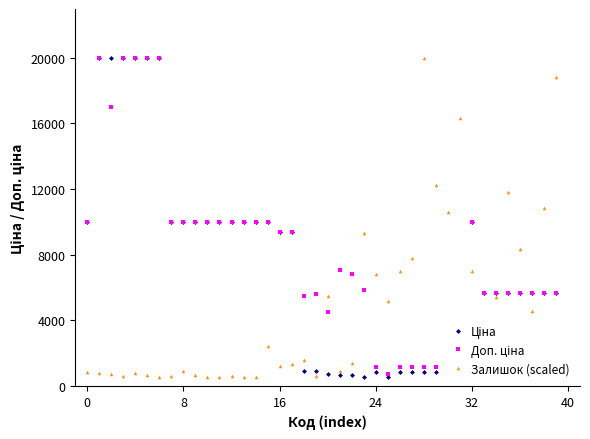

True or false: Залишок (scaled) has more than 0 points higher than both neighbors.

True